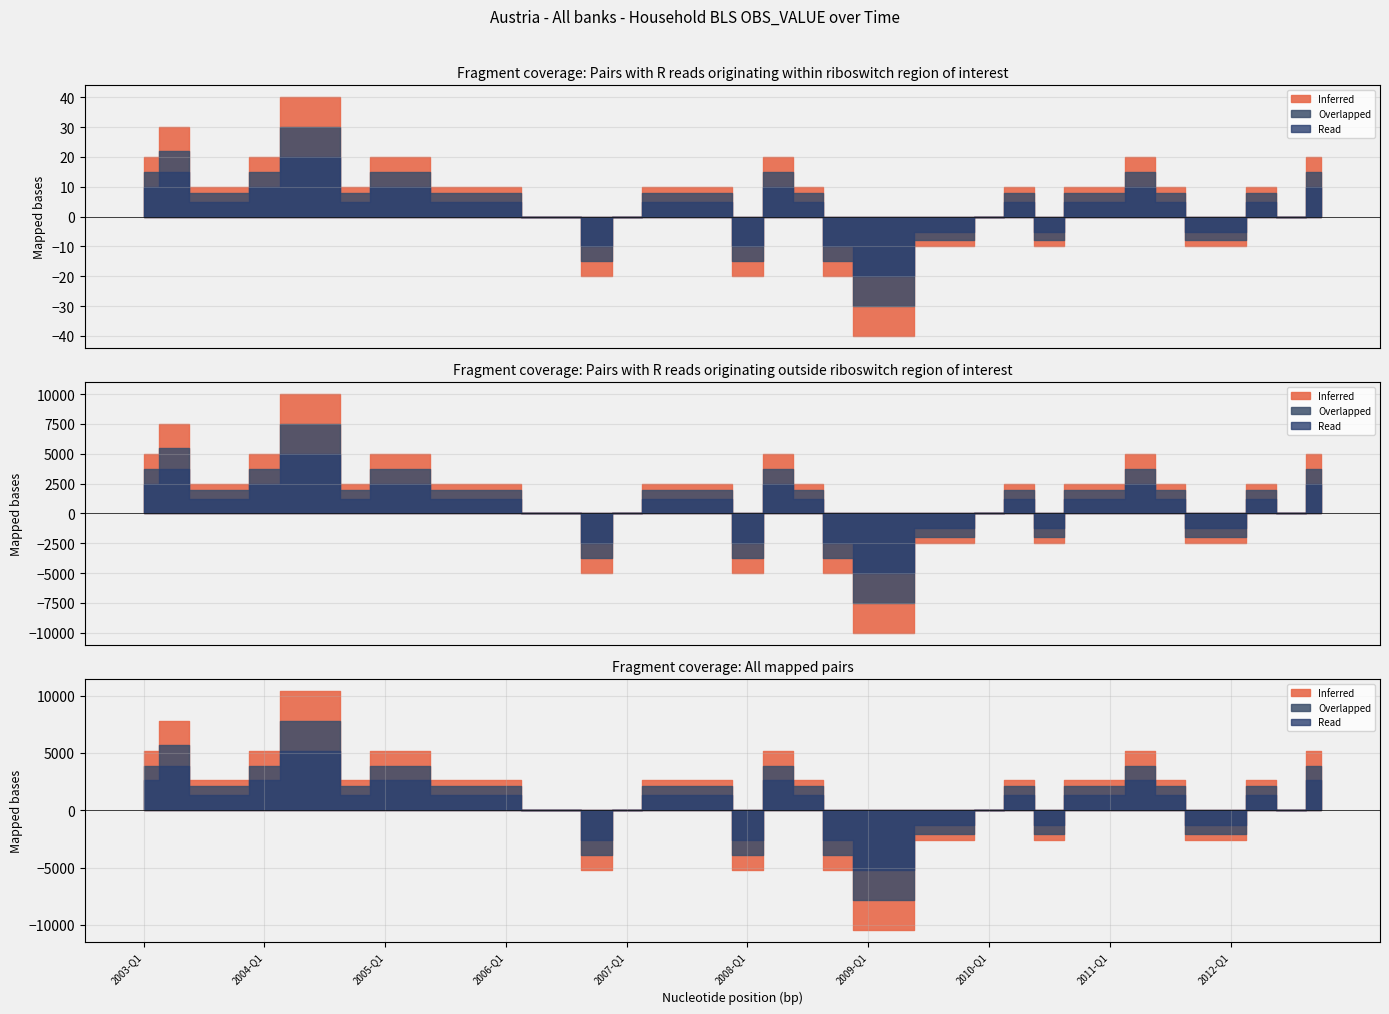

Rank the series by their average value, from highest to lowest.

Inferred, Overlapped, Read